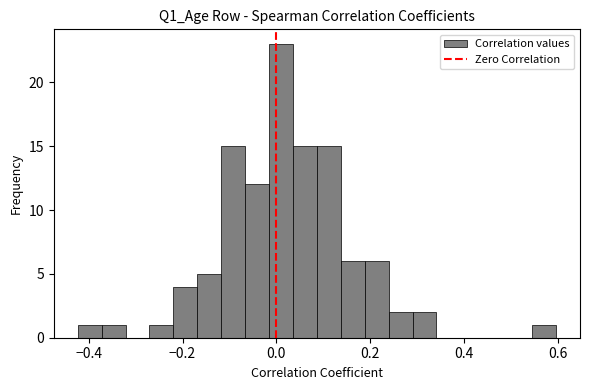

Read against the x-axis, roughly where is the centre of the tallest bar?

0.00